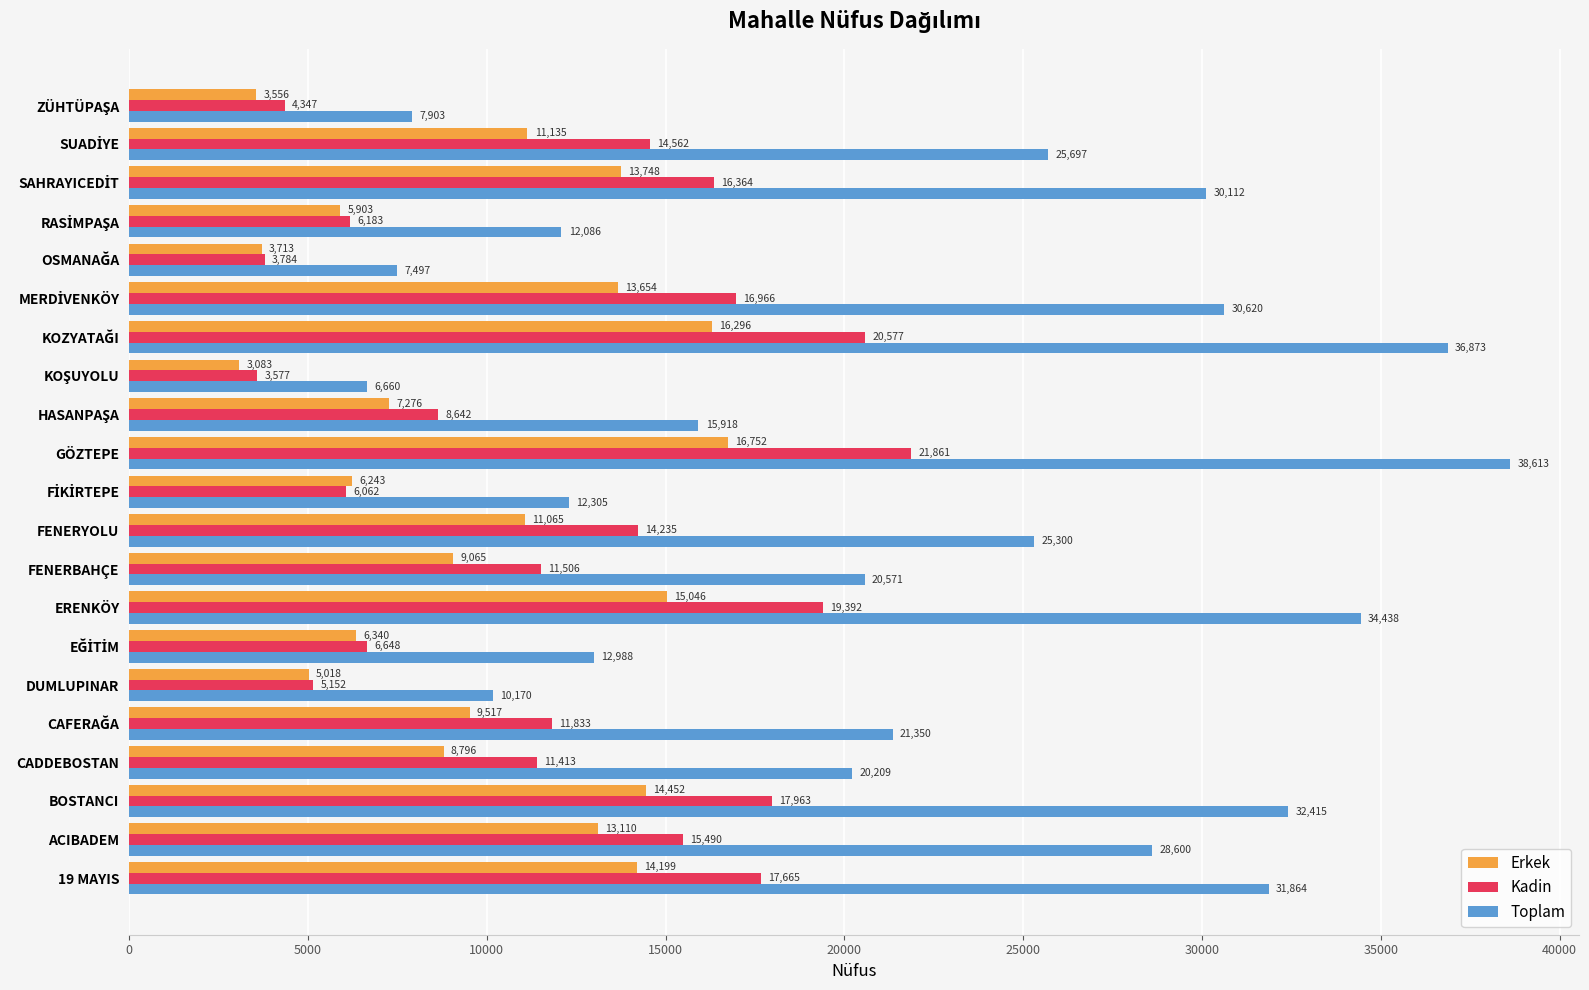

Which series has the largest total across all categories?

Toplam